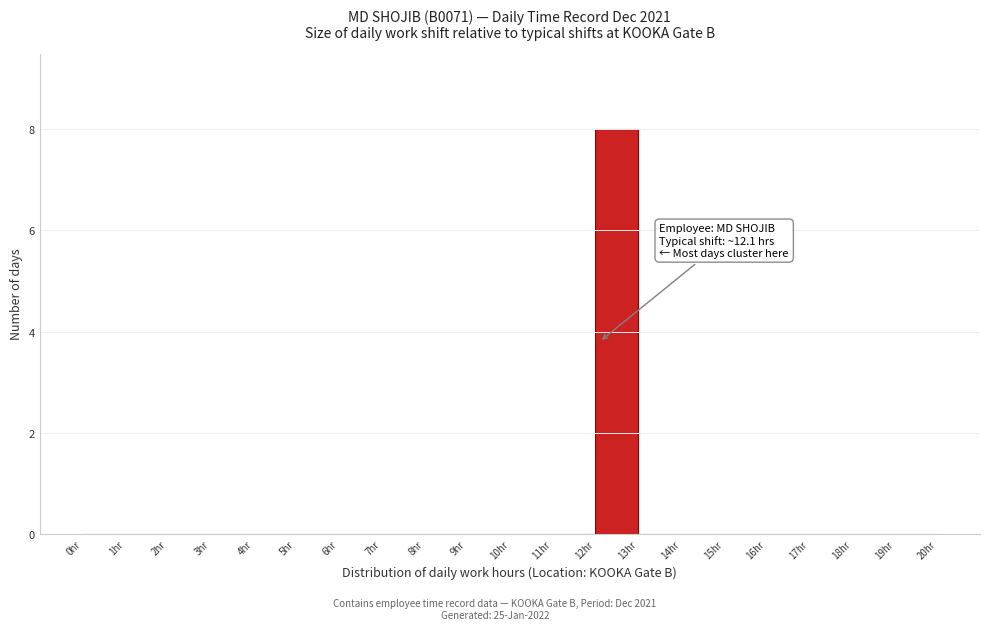

Which range on the x-axis has the tallest bar?

12 to 13